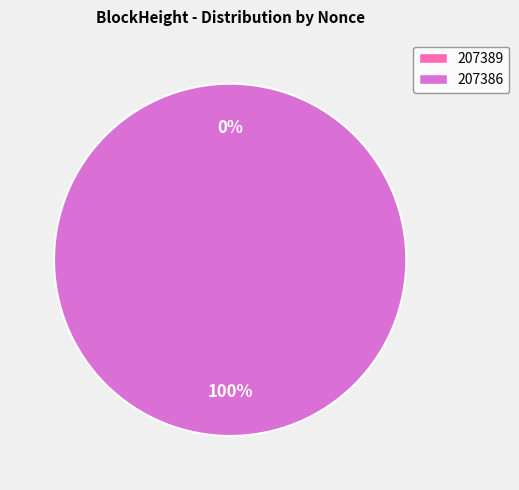

To the nearest percent, what is the average slice percentage?

50%